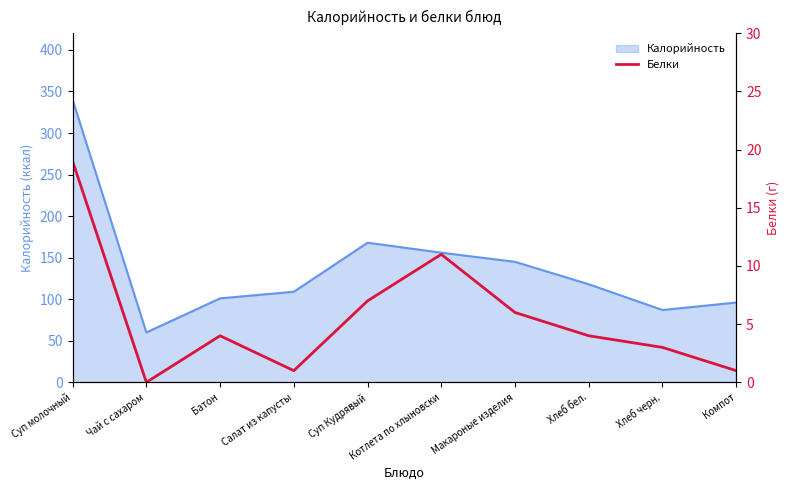

Is it true that the value at Хлеб черн. is 1?

False